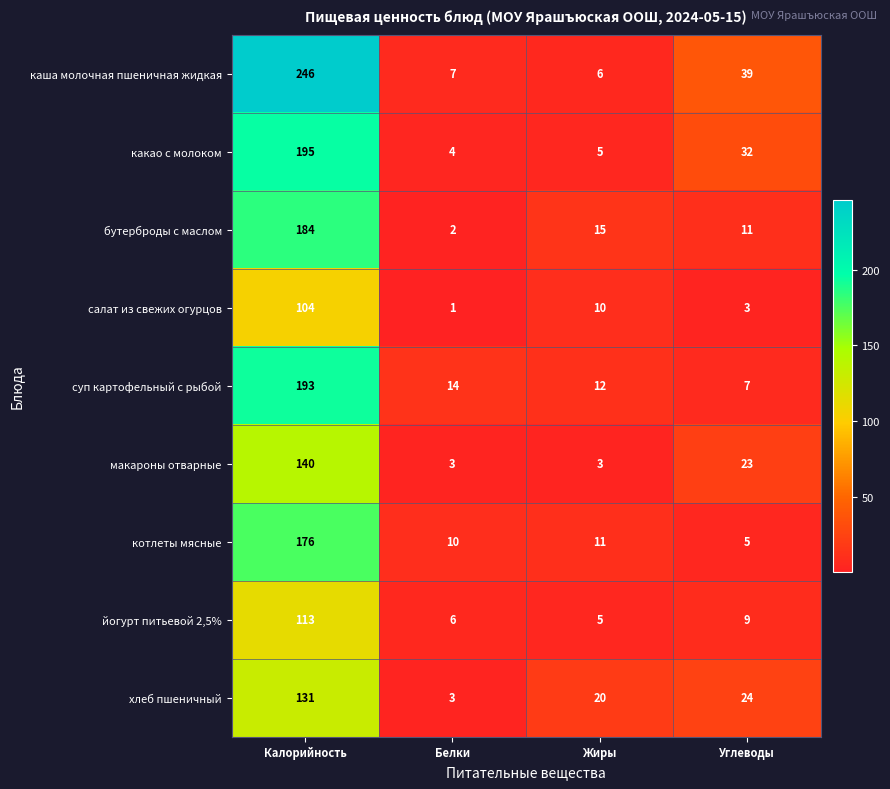

Between Жиры and Углеводы, which series saw the biggest shift?

каша молочная пшеничная жидкая